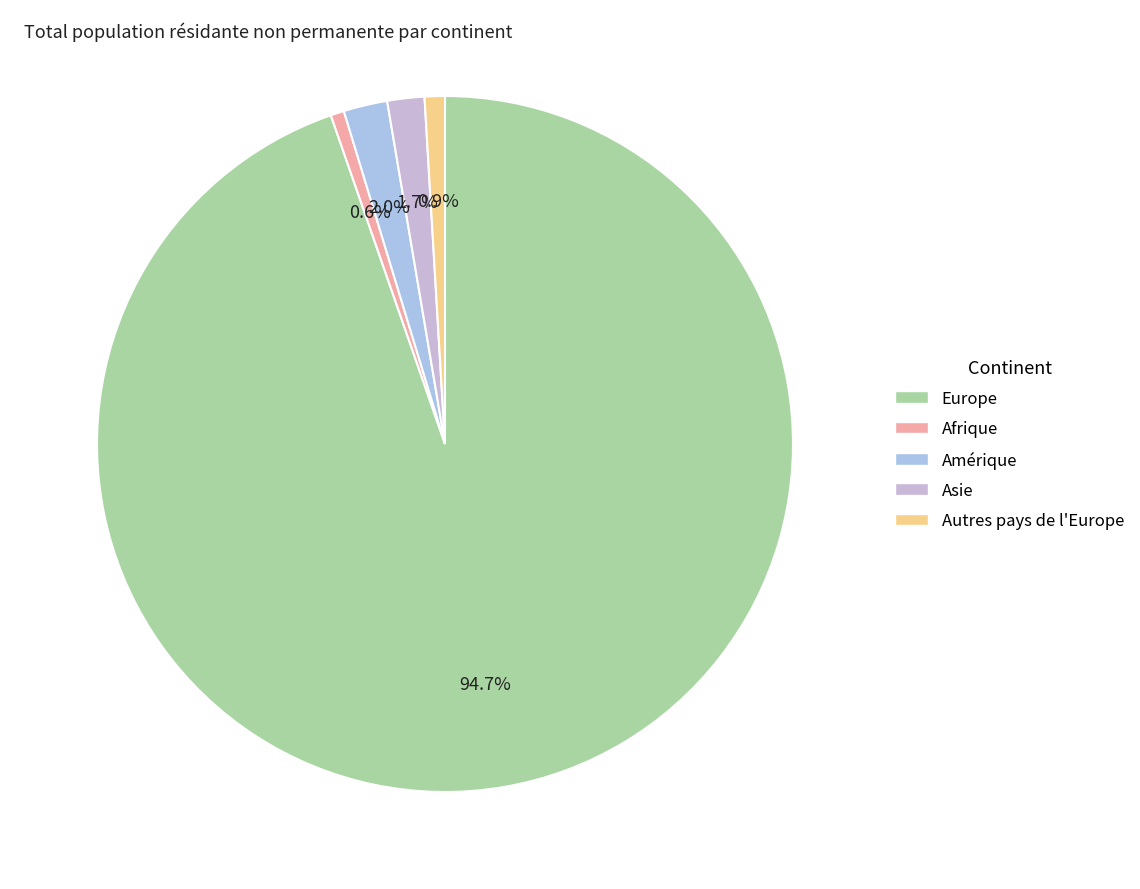

Rank the categories by value from lowest to highest.

Afrique, Autres pays de l'Europe, Asie, Amérique, Europe